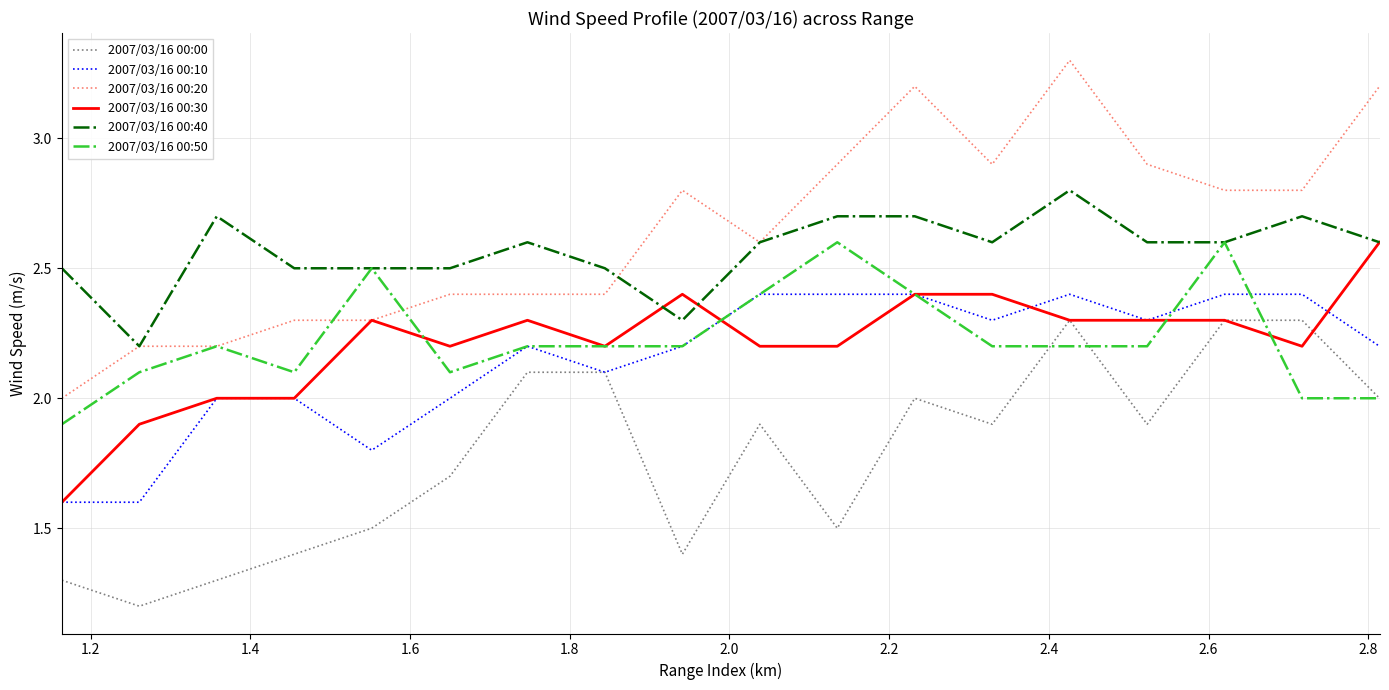

True or false: 2007/03/16 00:00 and 2007/03/16 00:20 intersect in this chart.

False